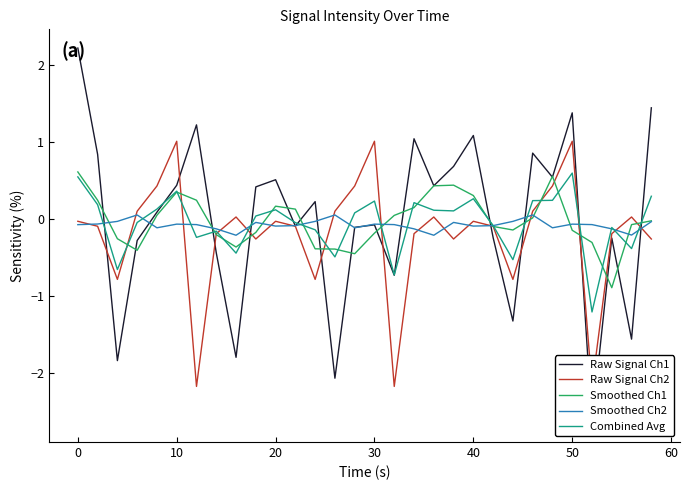

What is the highest value of the Smoothed Ch1 series?

0.6